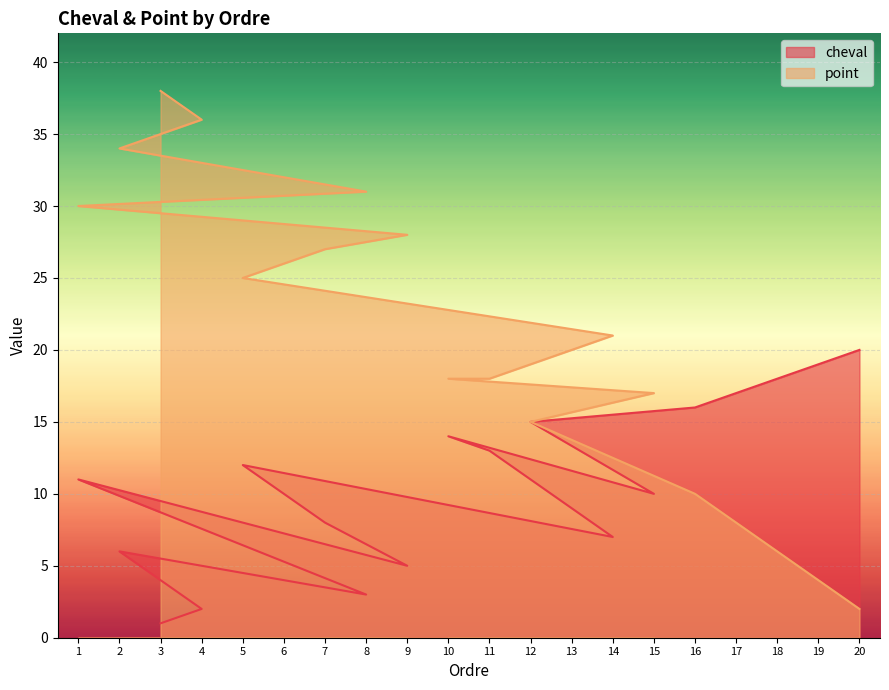

Where is the first local maximum for cheval?

2